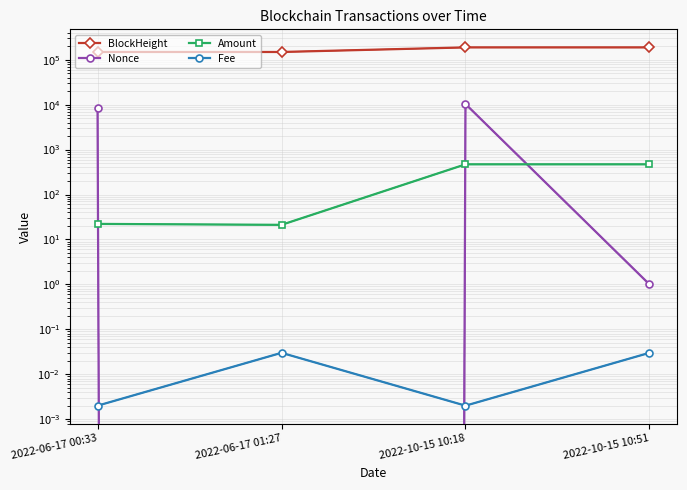

What is the sum of the Amount values at 2022-10-15 10:51 and 2022-10-15 10:18?

939.9